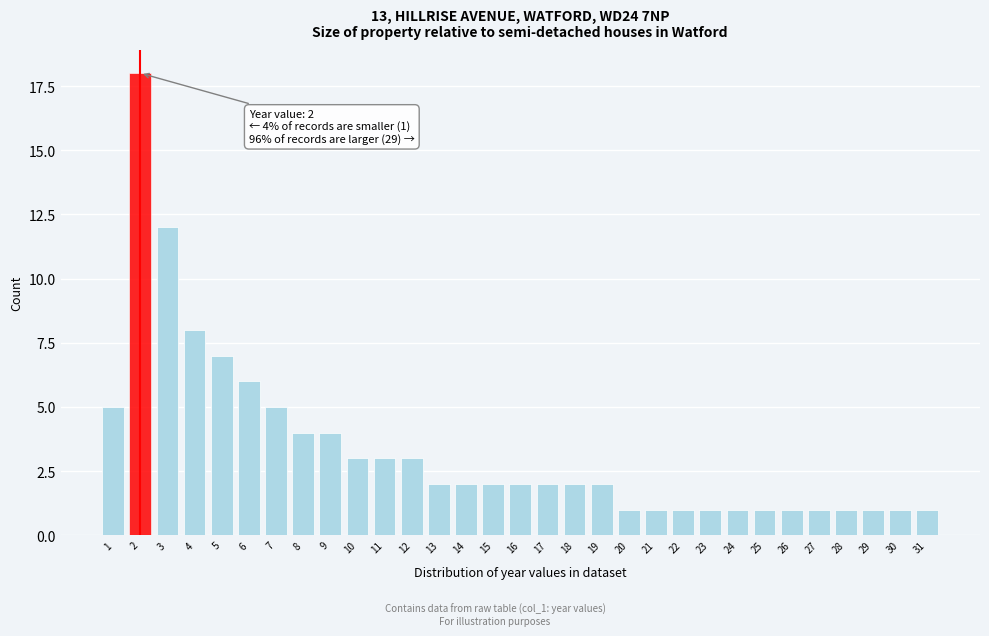

What is the value of the 26th bar from the left?

1